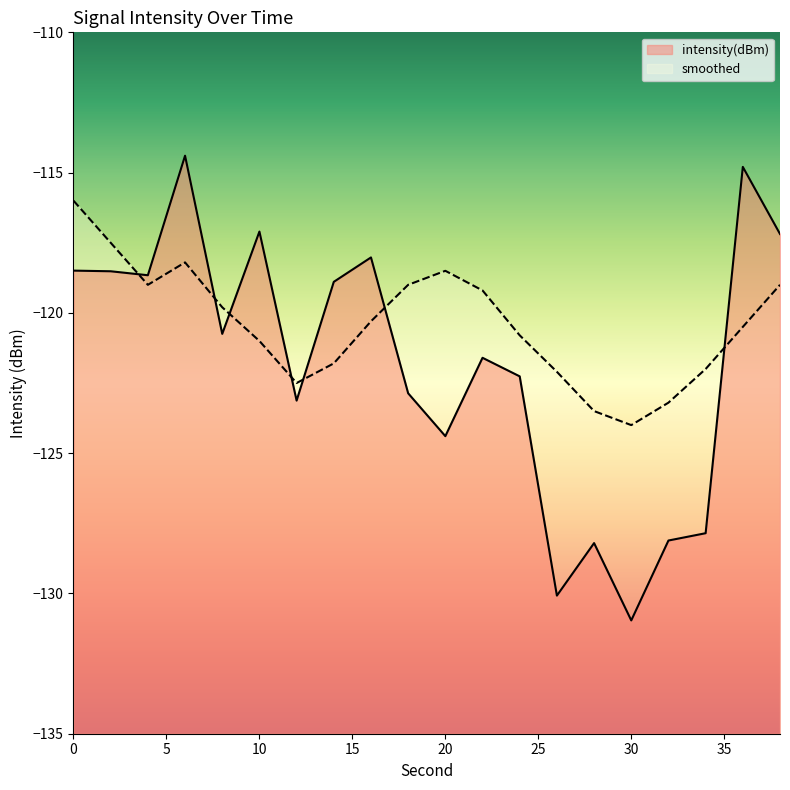

List the series in order of their overall mean, highest first.

smoothed, intensity(dBm)